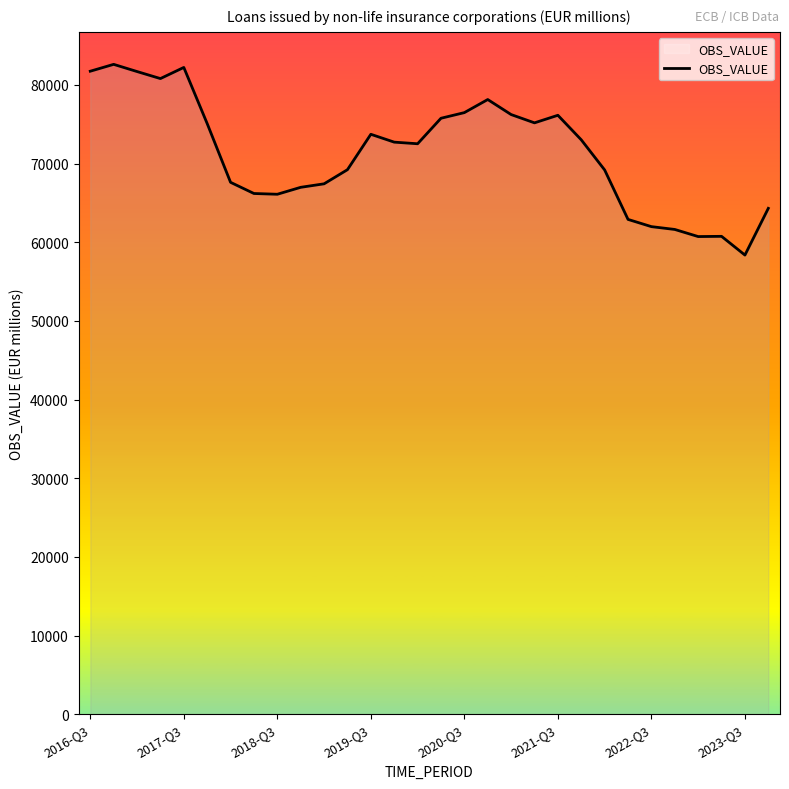

How many lines are shown in the chart?

1